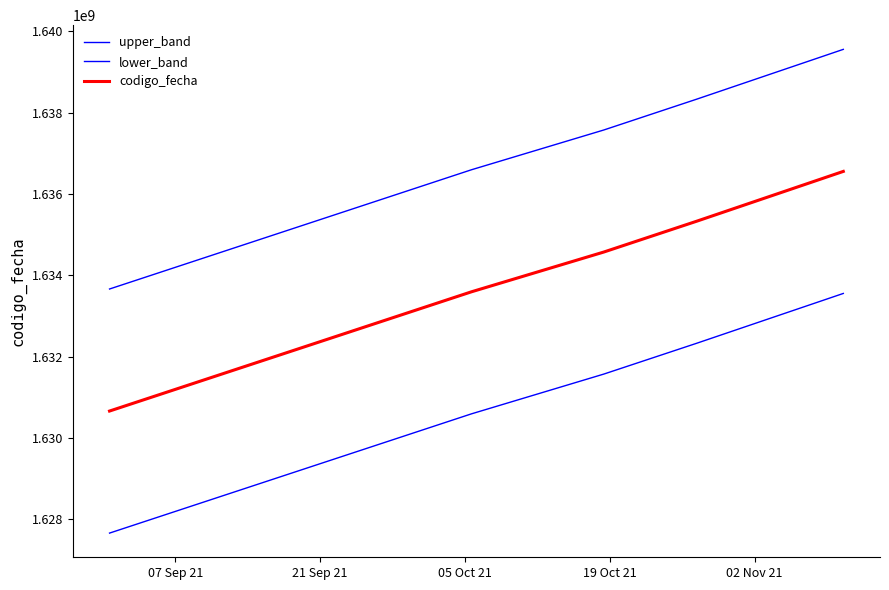

True or false: lower_band and upper_band cross at least once.

False